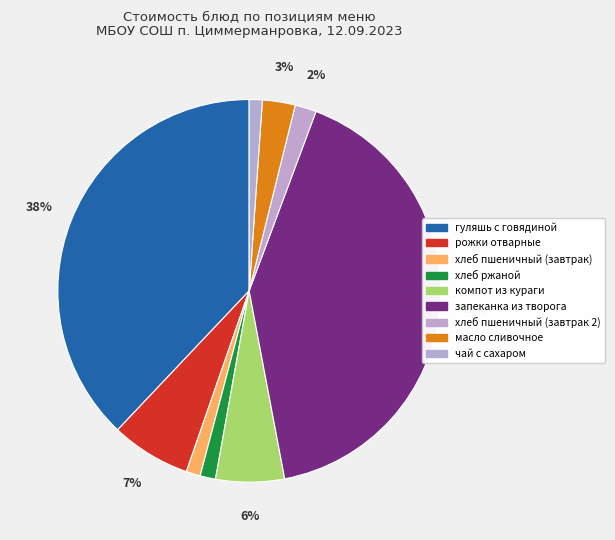

Count the number of slices in the pie.

9